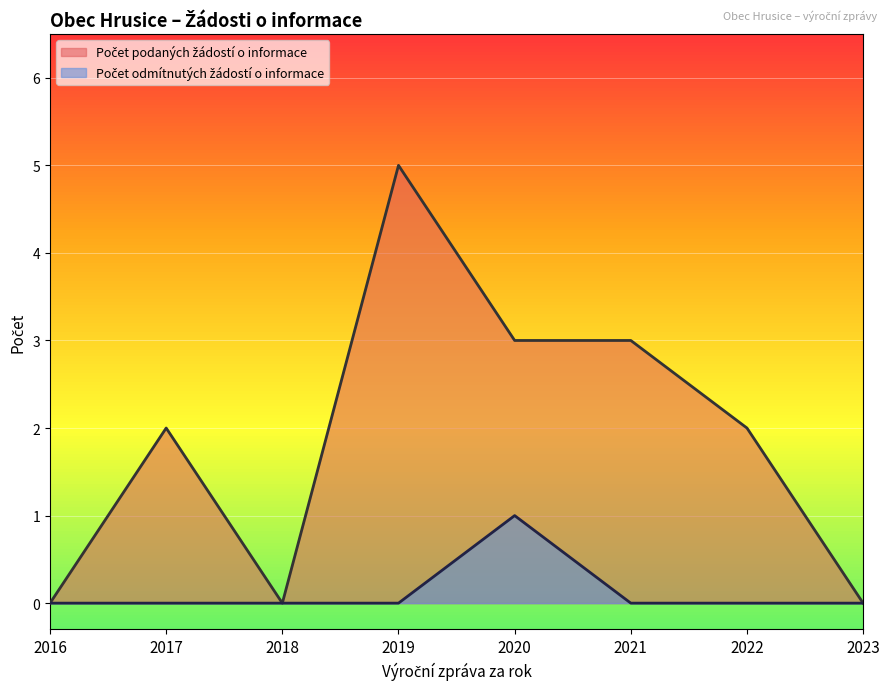

Which series has the largest range (max minus min)?

Počet podaných žádostí o informace